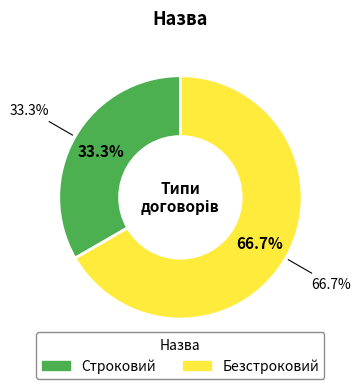

Does Безстроковий account for over 50% of the chart?

Yes